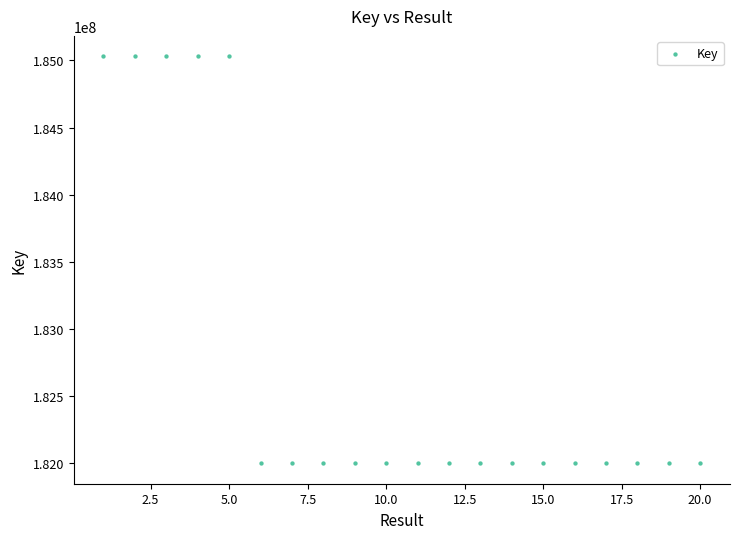

What is the range of X values (max minus min)?

19